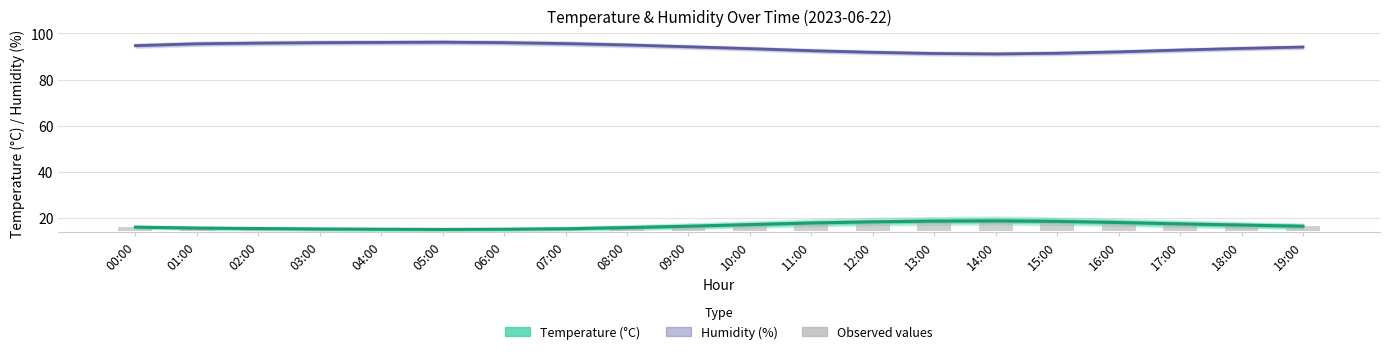

What is the difference between the second highest and minimum values in the Temperature (°C) series?

3.6